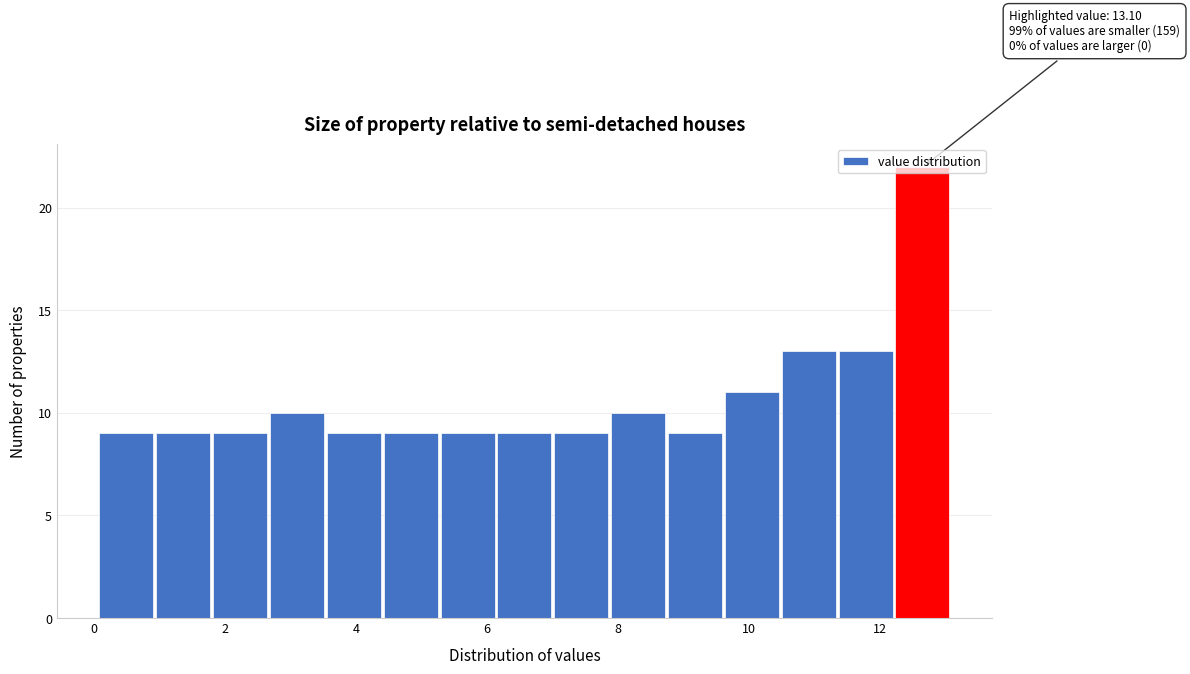

Over which range of the x-axis is the bar tallest?

12.2 to 13.2